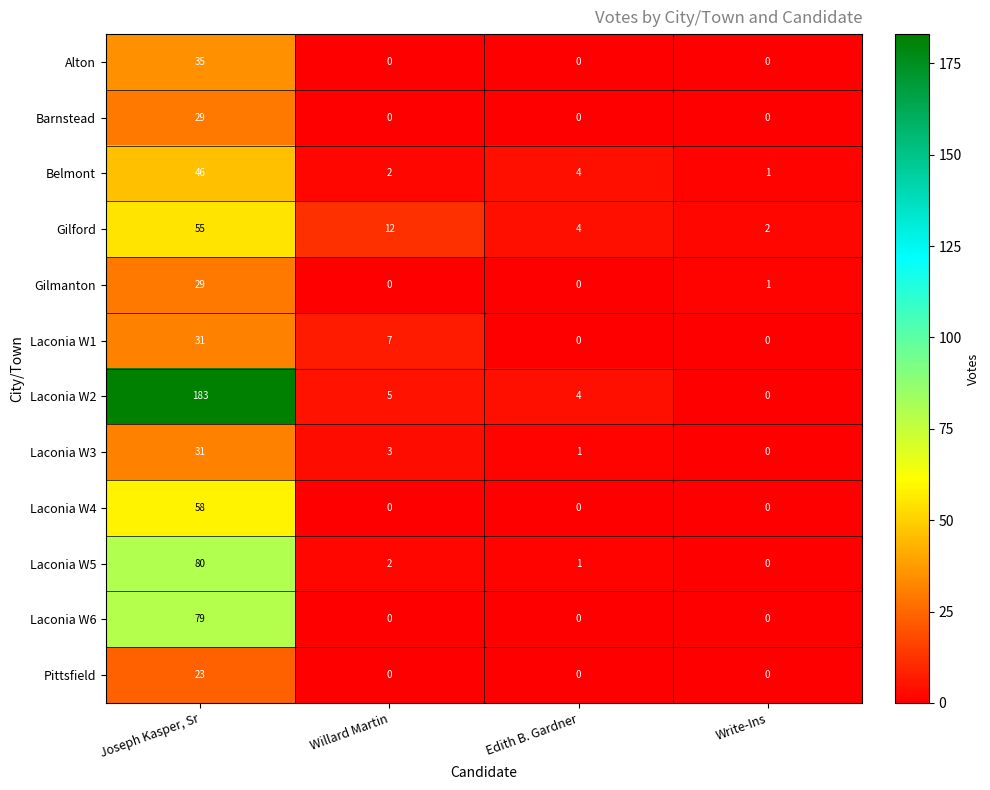

True or false: Laconia W2 has a value of 266 at Joseph Kasper, Sr.

False